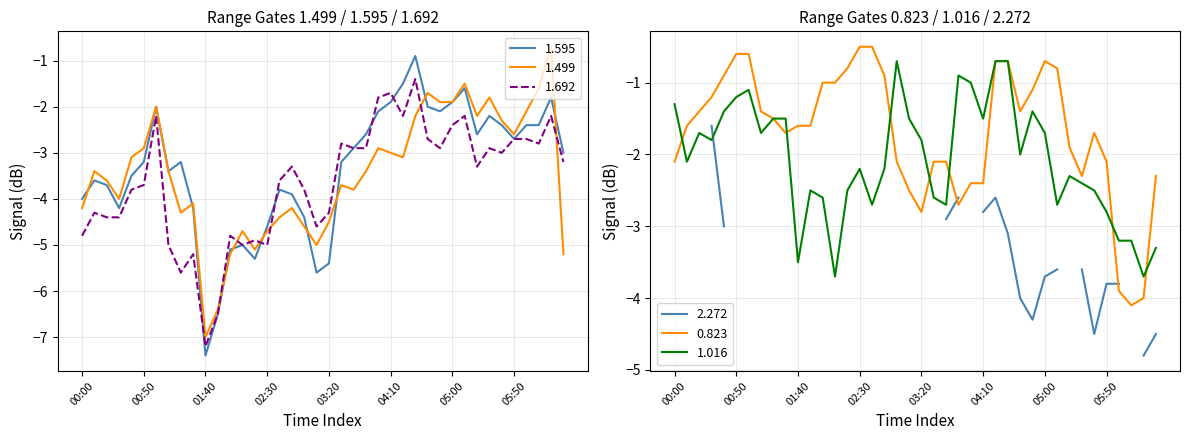

At which category does 1.016 reach its first local valley?

2012/03/15 00:10